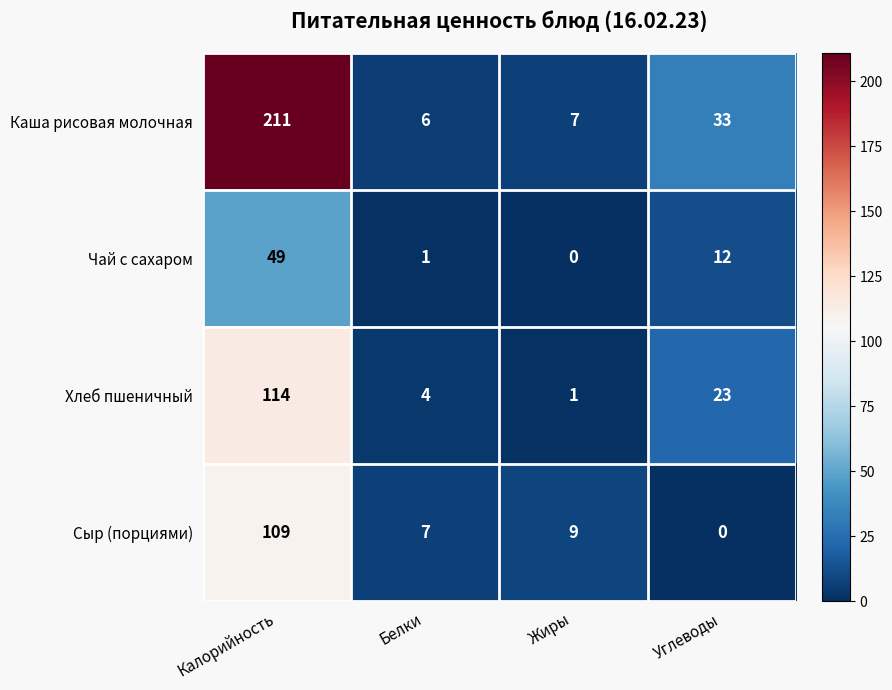

True or false: Сыр (порциями) has a value of 109 at Калорийность.

True